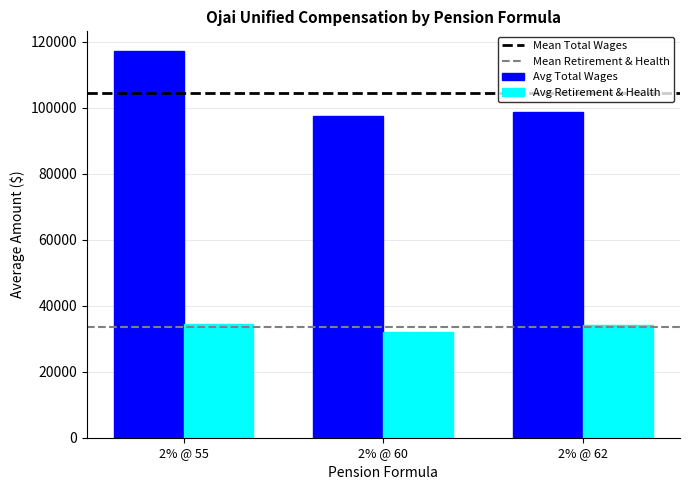

The value of Avg Retirement & Health at 2% @ 60 is 32015.0. True or false?

True